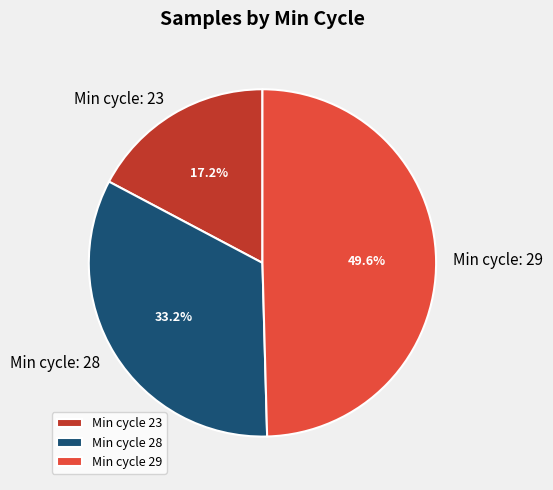

Does any single category account for the majority?

No